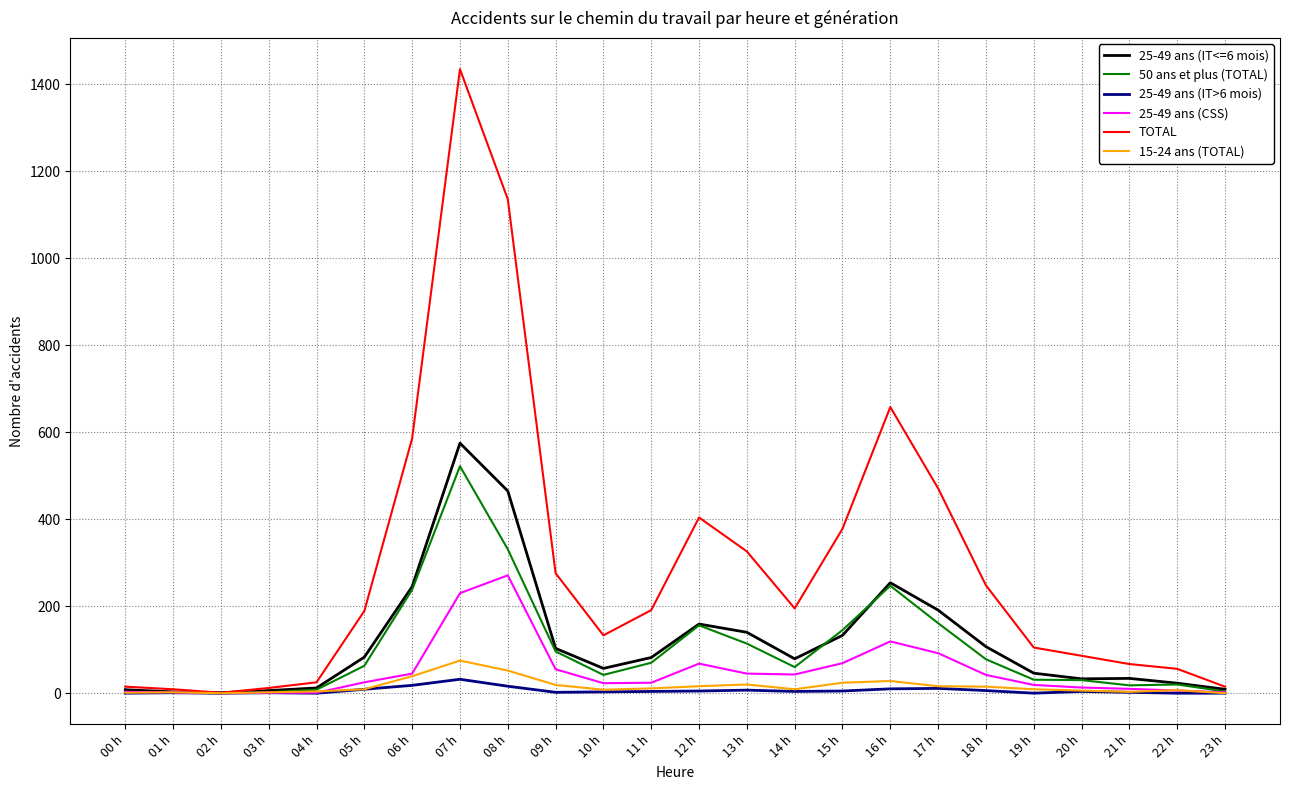

The value of 50 ans et plus (TOTAL) at 12 h is 100. True or false?

False